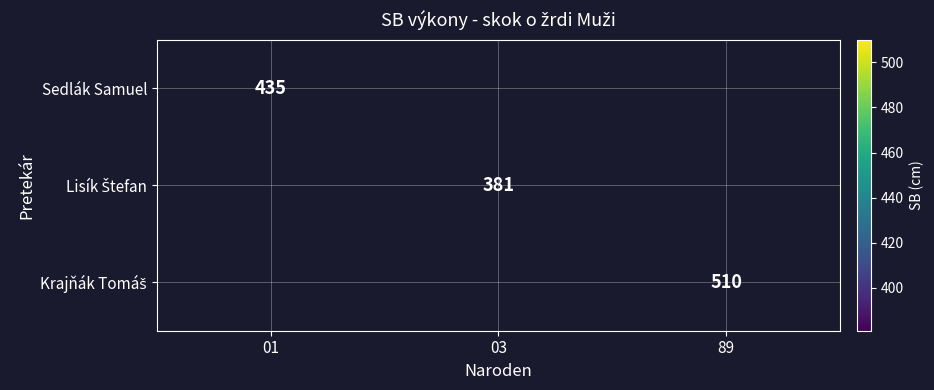

Which category has the highest value across all series?

89